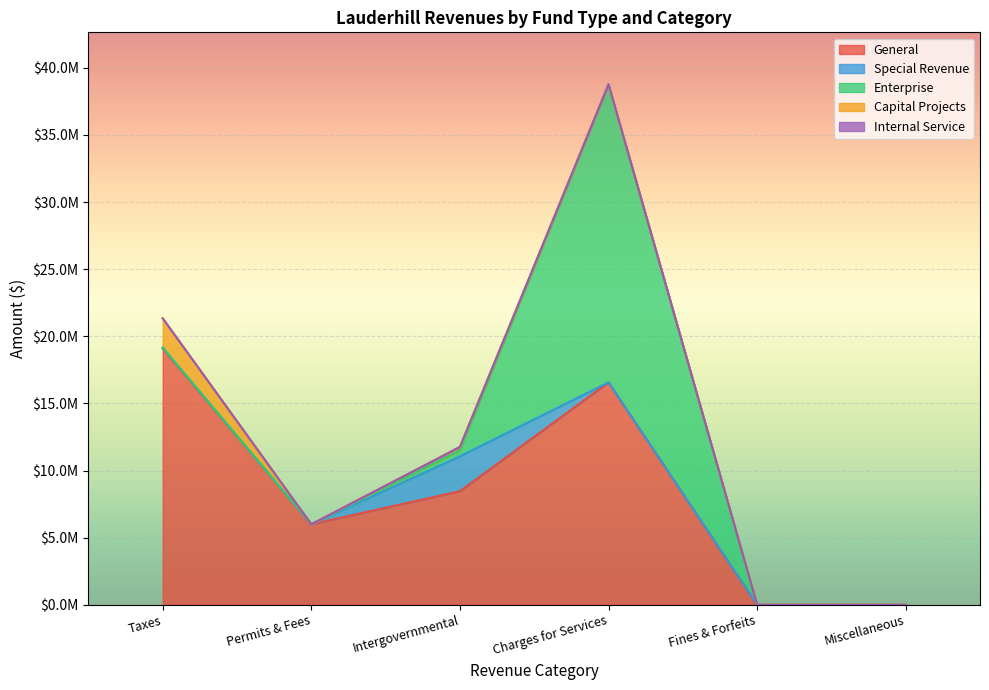

How many series are shown in this chart?

5